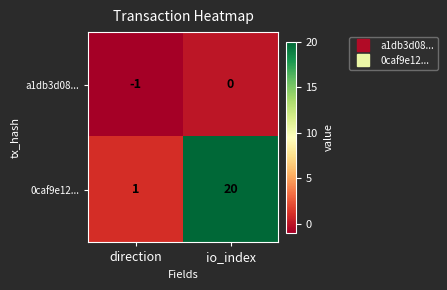

What value does the 0caf9e12... series have at io_index, to the nearest 10?

20